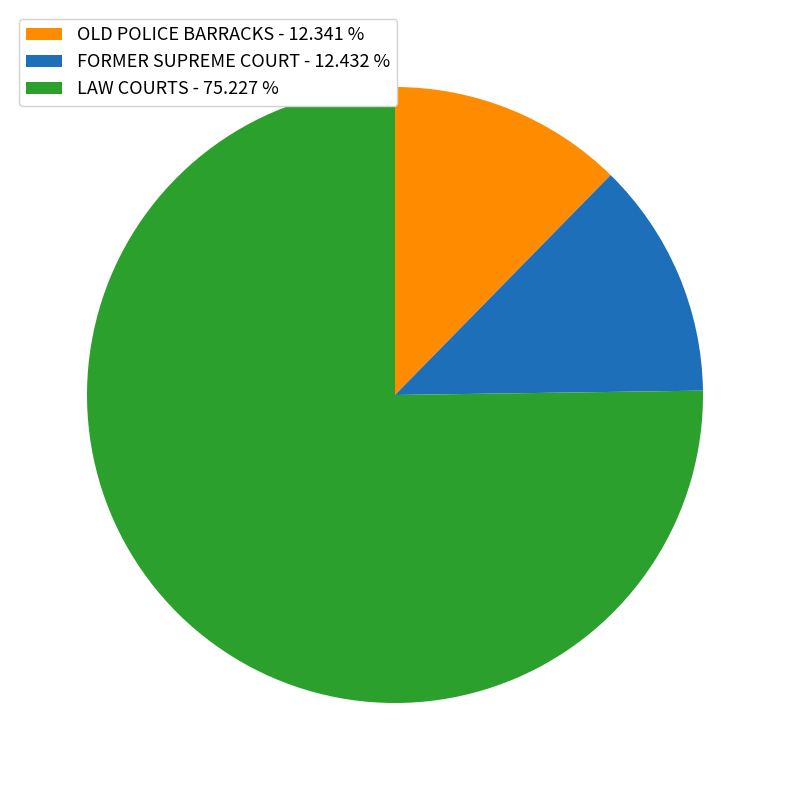

How many segments does this pie chart have?

3